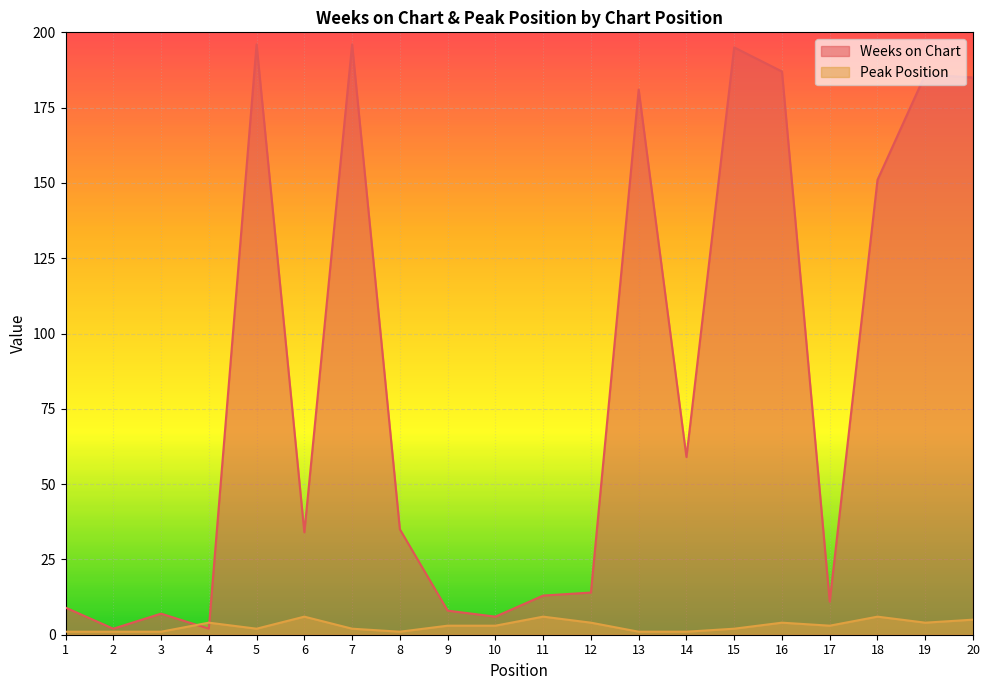

What are all the series names shown in the legend?

Weeks on Chart, Peak Position